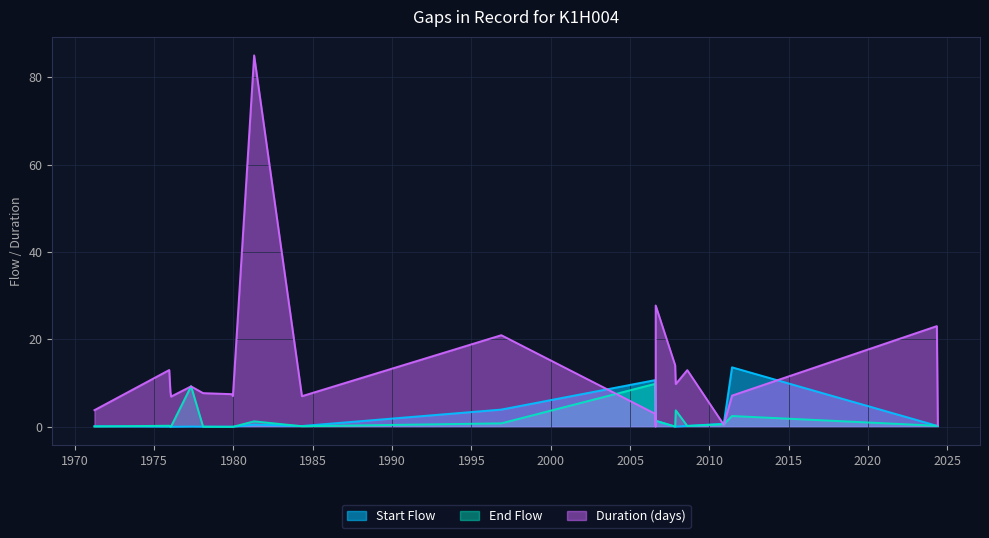

What are all the series names shown in the legend?

Start Flow, End Flow, Duration (days)